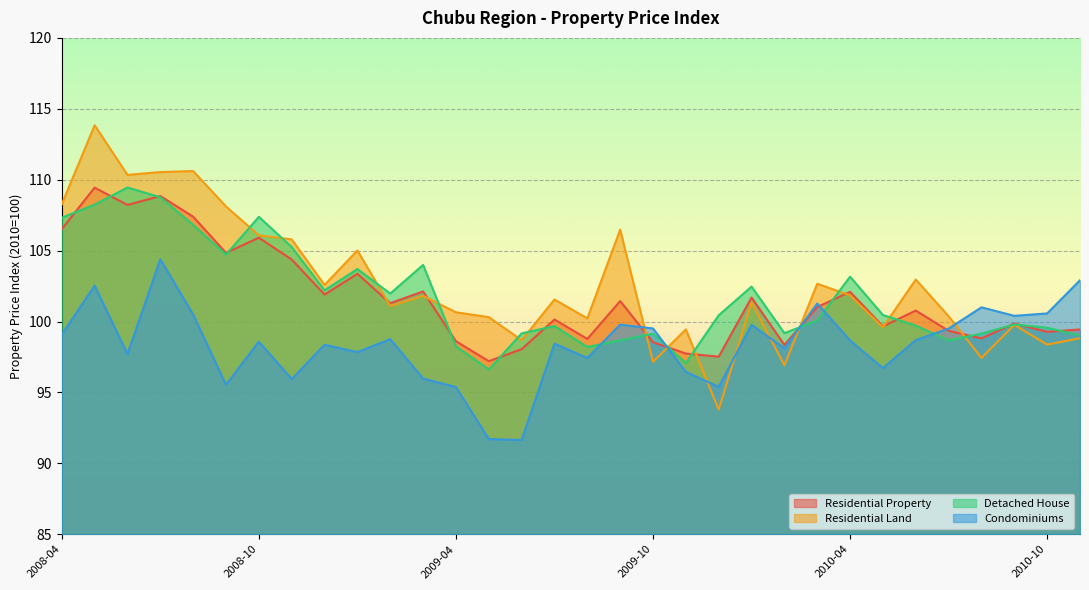

Between 2009-05 and 2010-01, which is larger?

2010-01